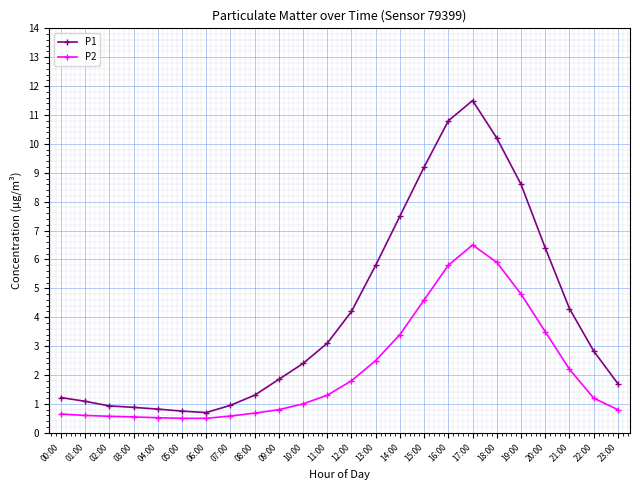

Between 00:00 and 21:00, which series saw the biggest shift?

P1